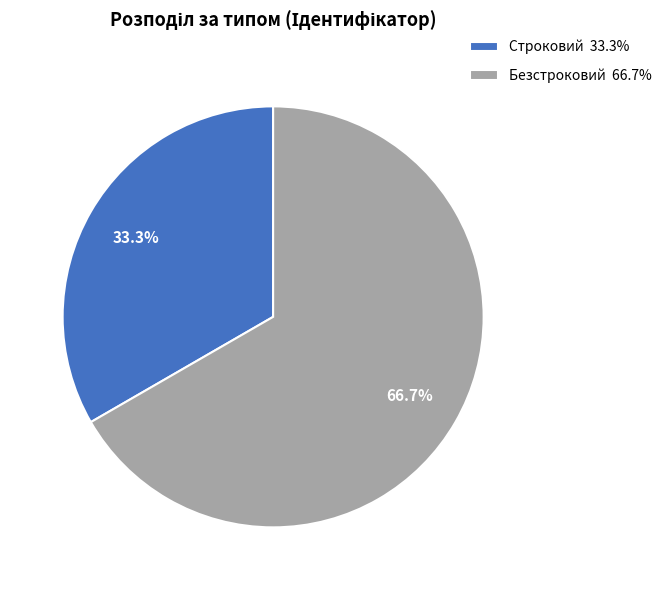

To the nearest percent, what portion does Безстроковий represent?

67%